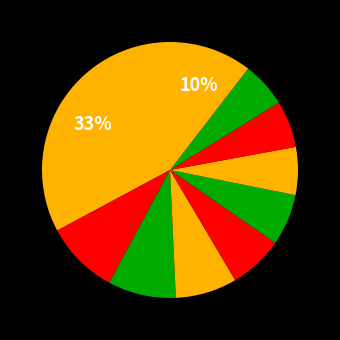

To the nearest percent, what is the average slice percentage?

10%